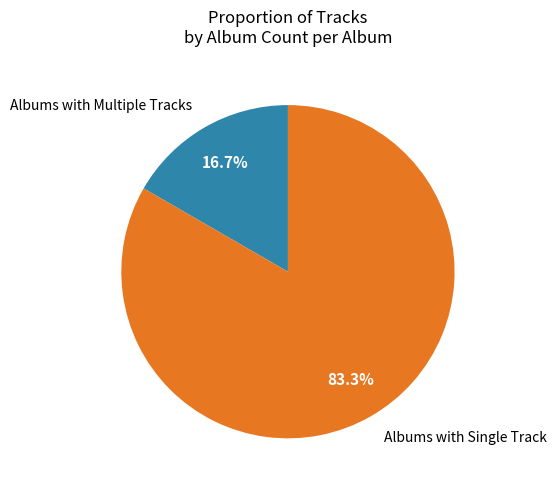

How many slices are in this pie chart?

2